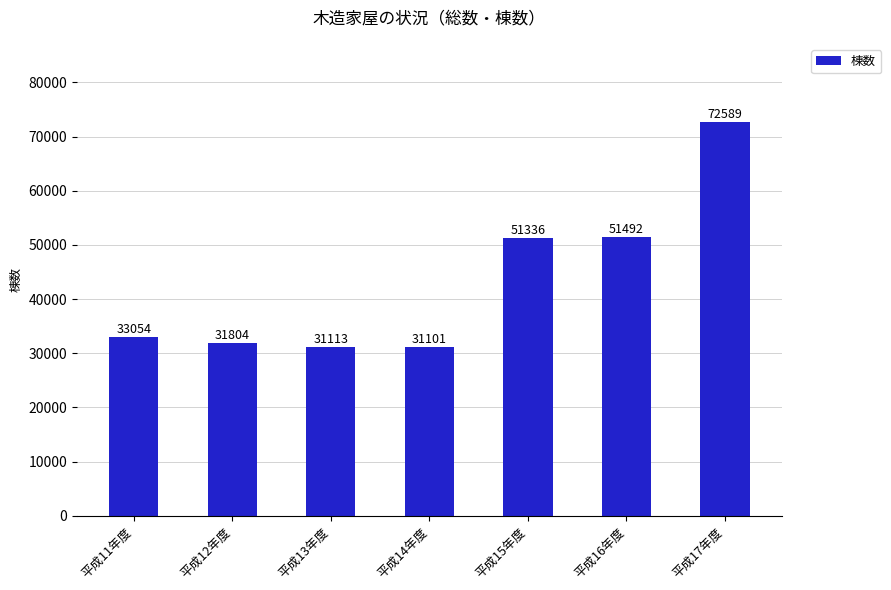

How many bars are there in total?

7